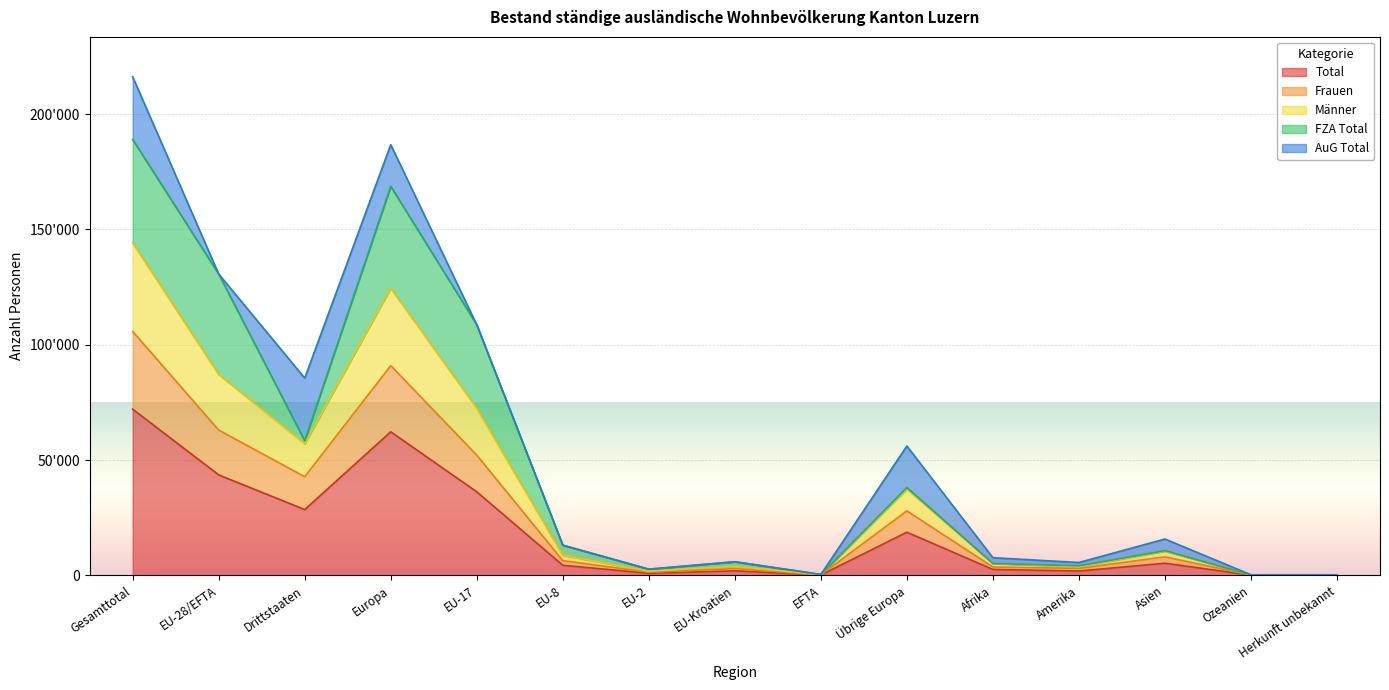

What are all the series names shown in the legend?

Total, Frauen, Männer, FZA Total, AuG Total